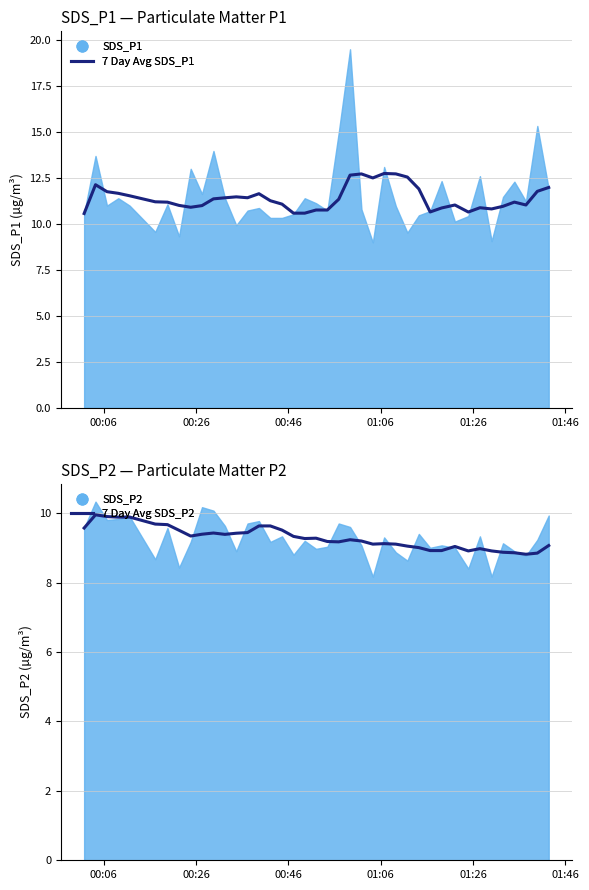

Which series has the largest total across all categories?

7 Day Avg SDS_P1